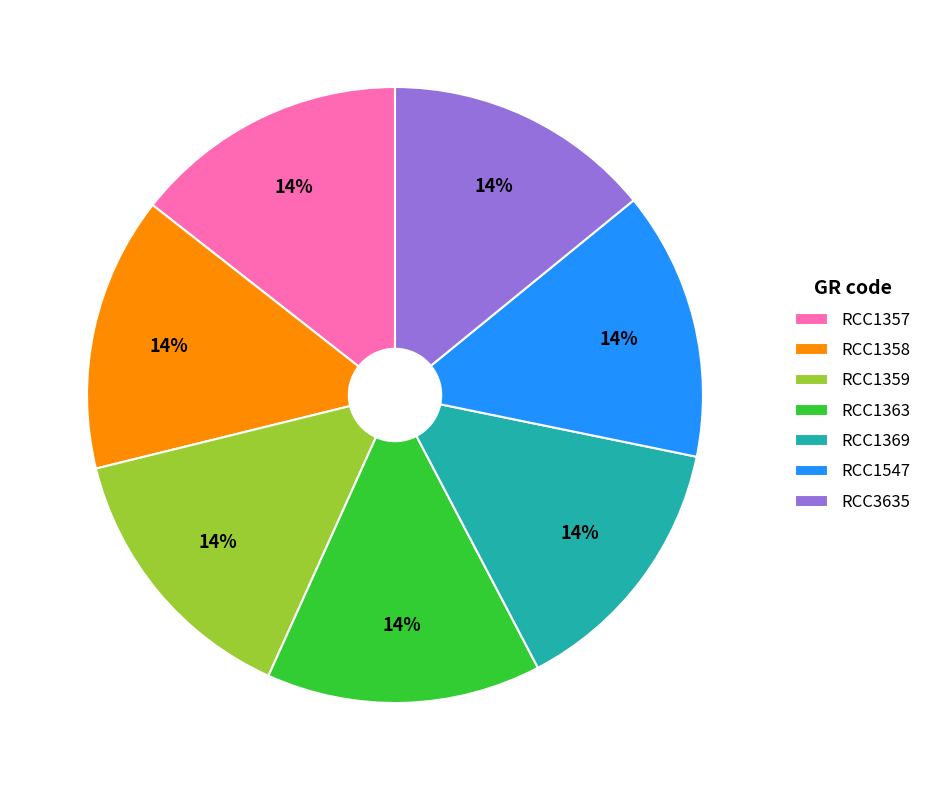

How many slices are in this pie chart?

7